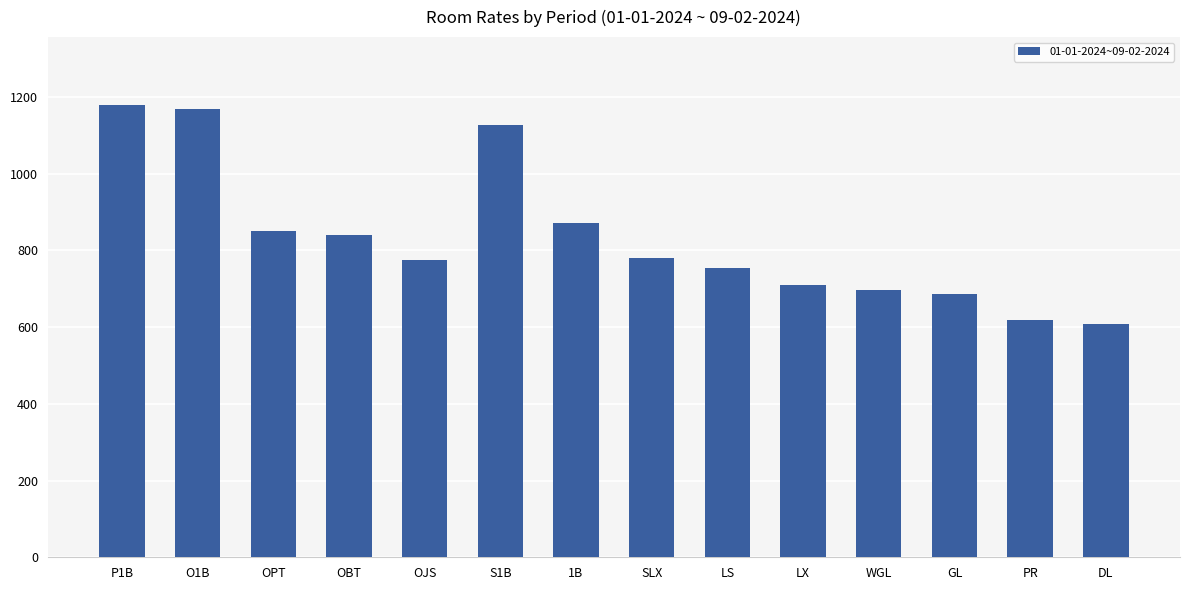

Are the bars horizontal?

No